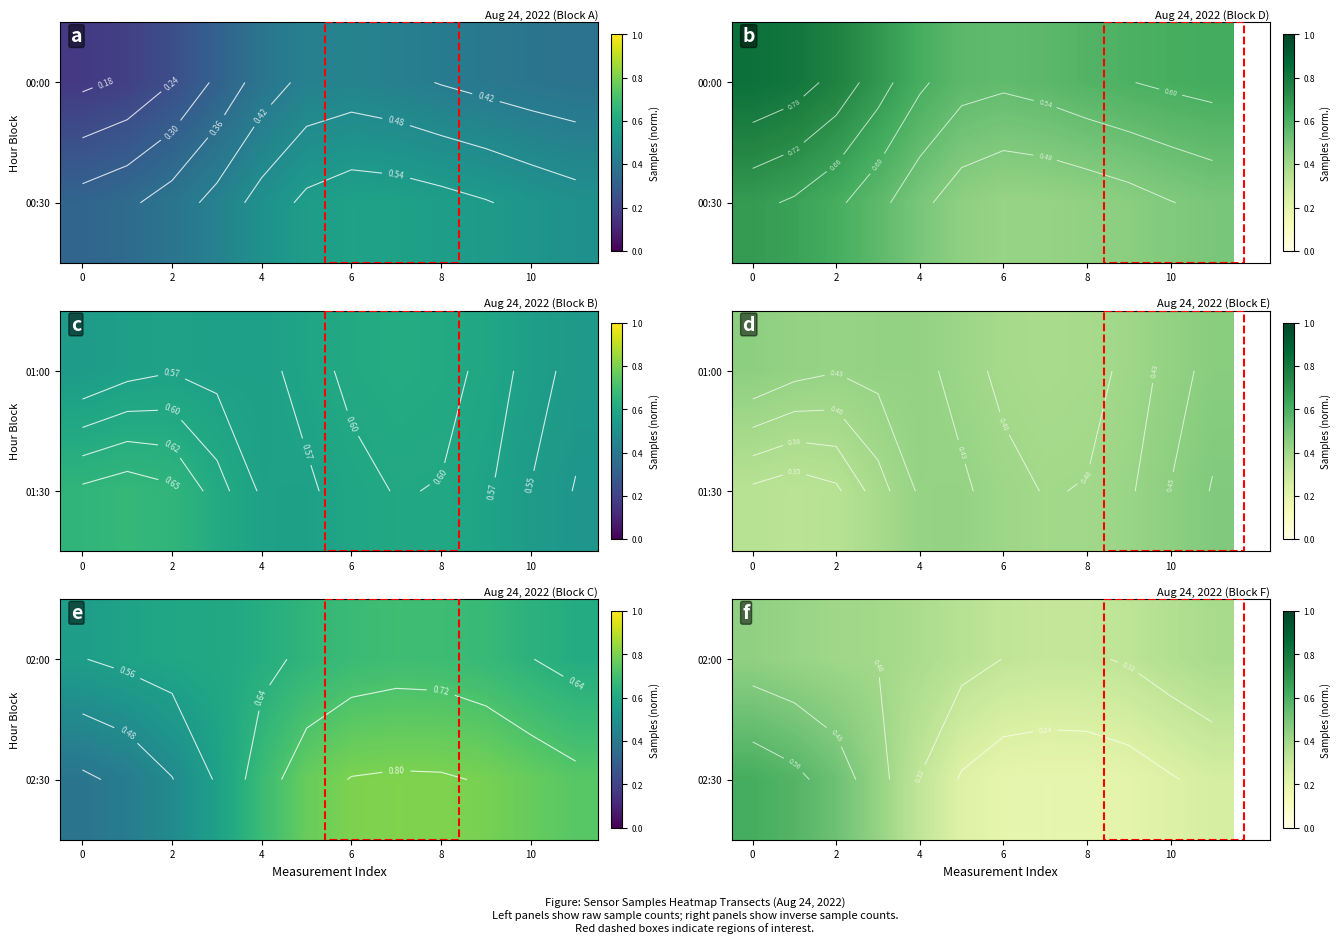

How many 02:30 values are between 0 and 1?

12